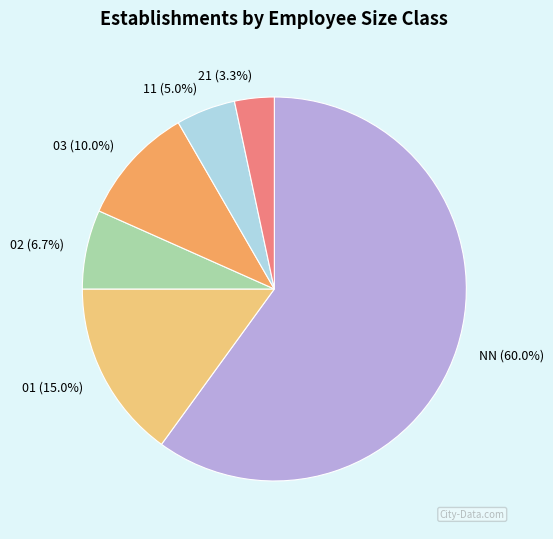

Is the sum of 02 and 11 greater than half?

No